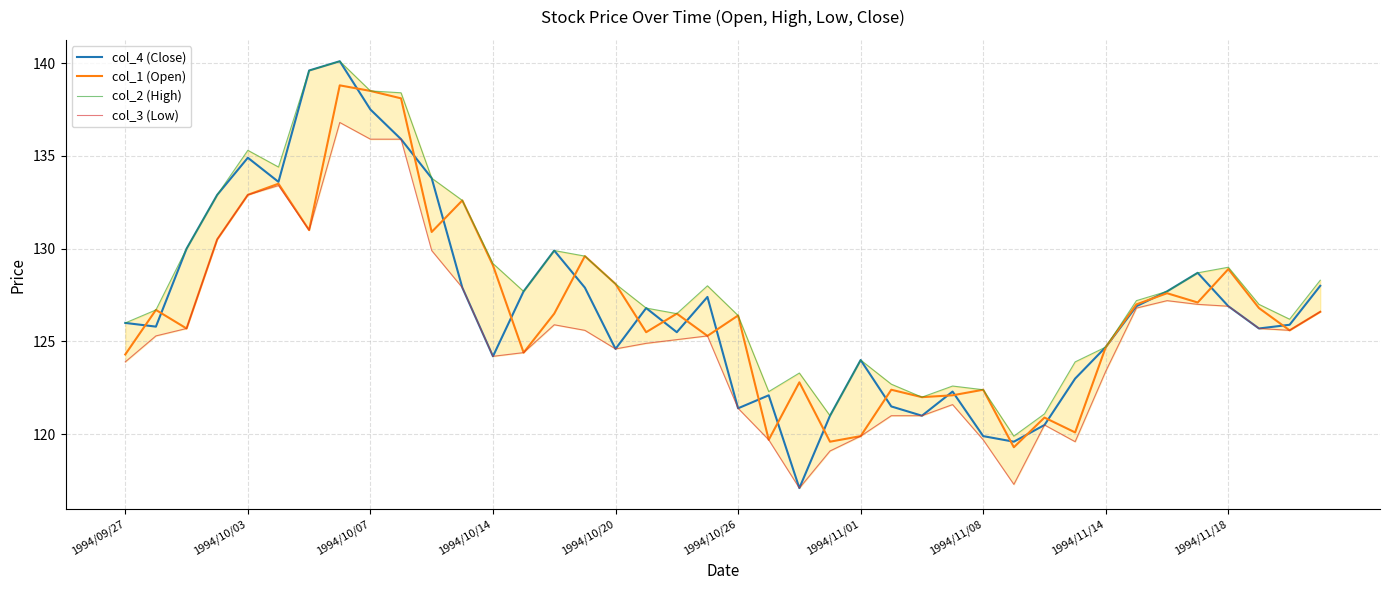

Is it true that col_1 (Open) equals 74.2 at 1994/11/18?

False